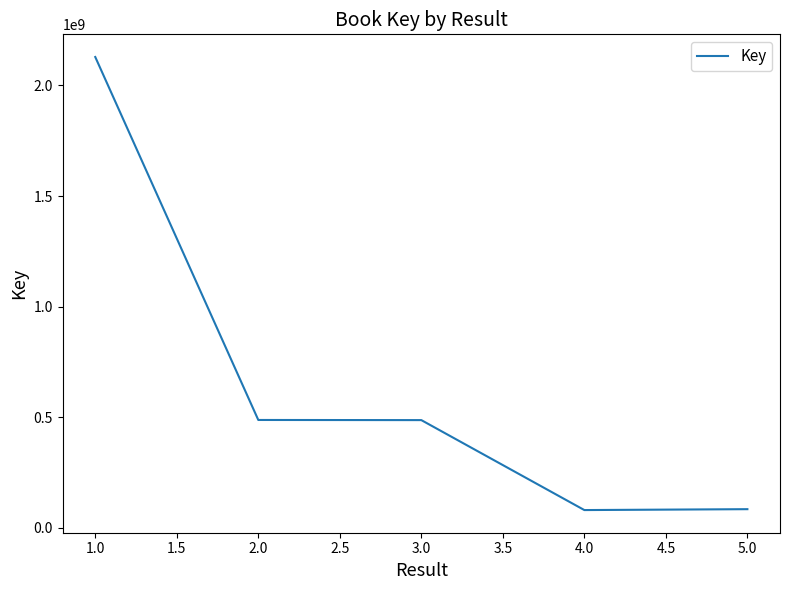

Which has a higher value, 3.0 or 4.0?

3.0